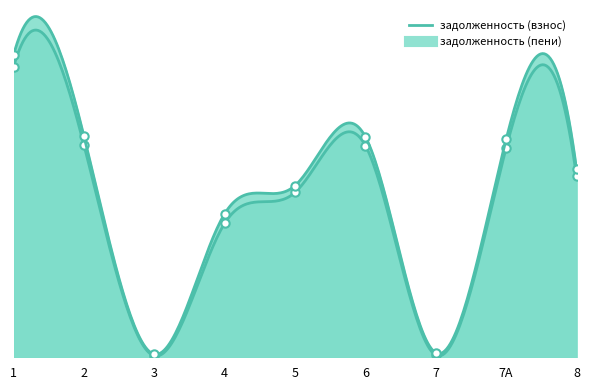

Where is задолженность (взнос) nearest to the value 20245?

4